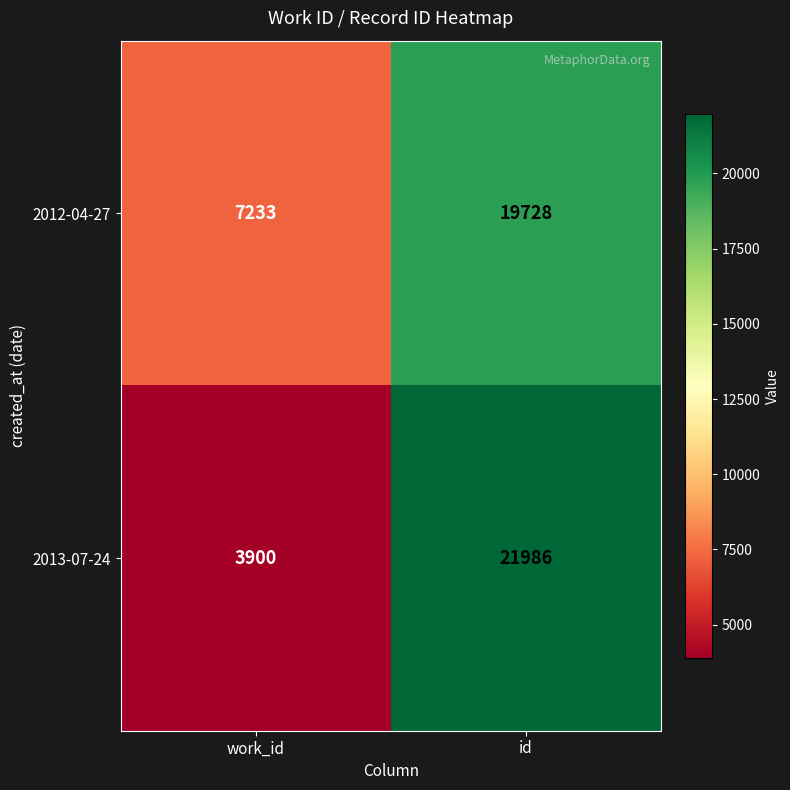

At how many categories does at least one series exceed 10460?

1